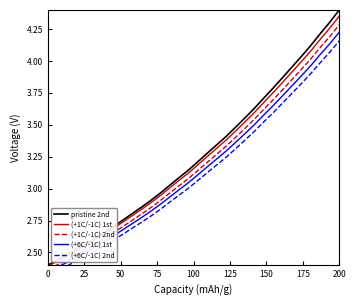

The (+1C/-1C) 1st series shows 1.4 at 200. True or false?

False